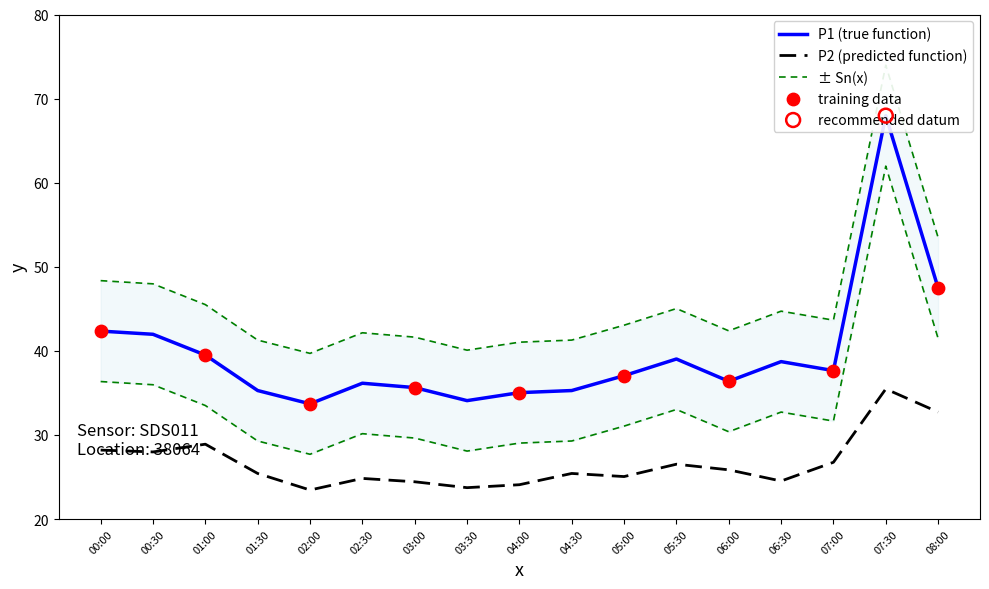

At which category is the sum across all series the highest?

07:30